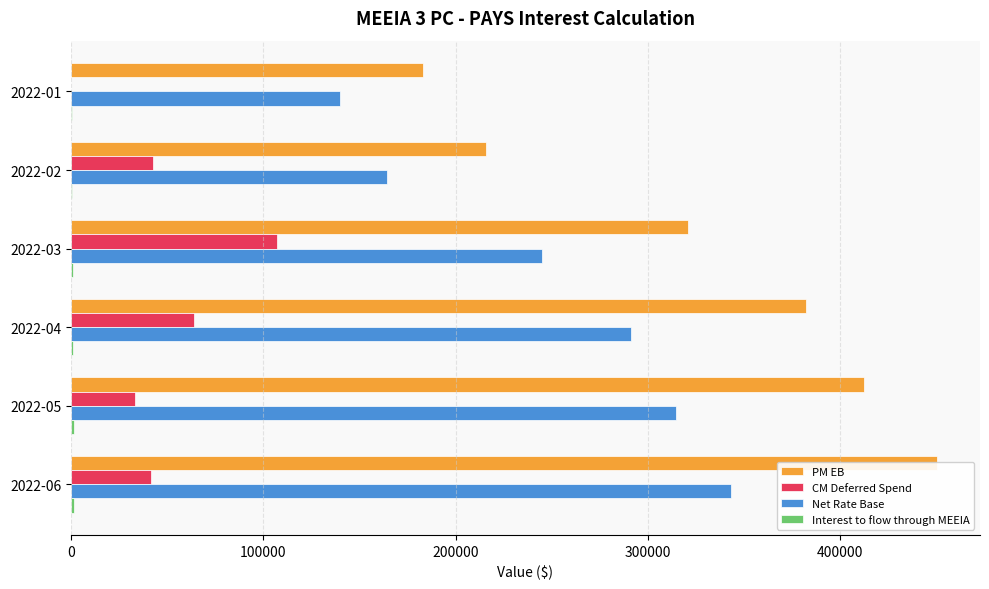

How many bars are there in each group?

4